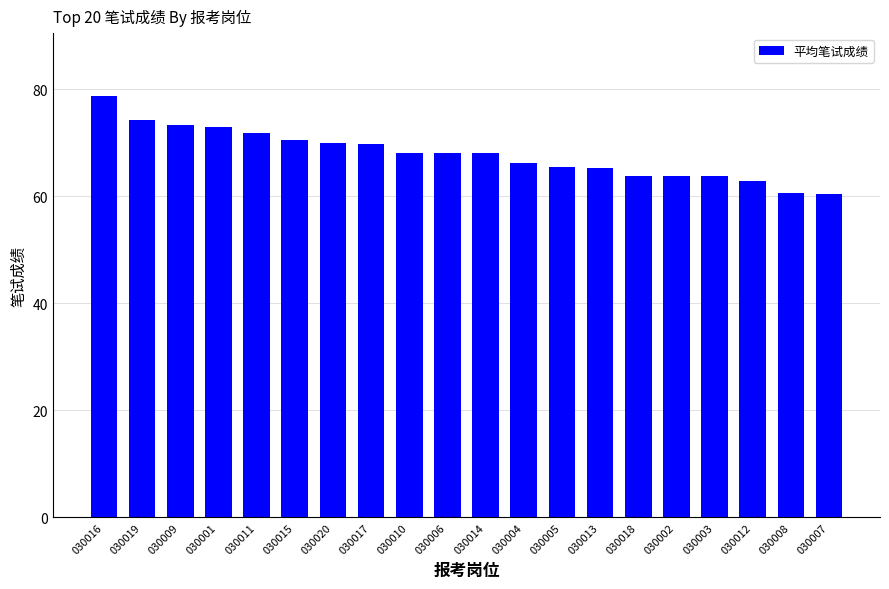

What is the greatest value displayed?

78.7